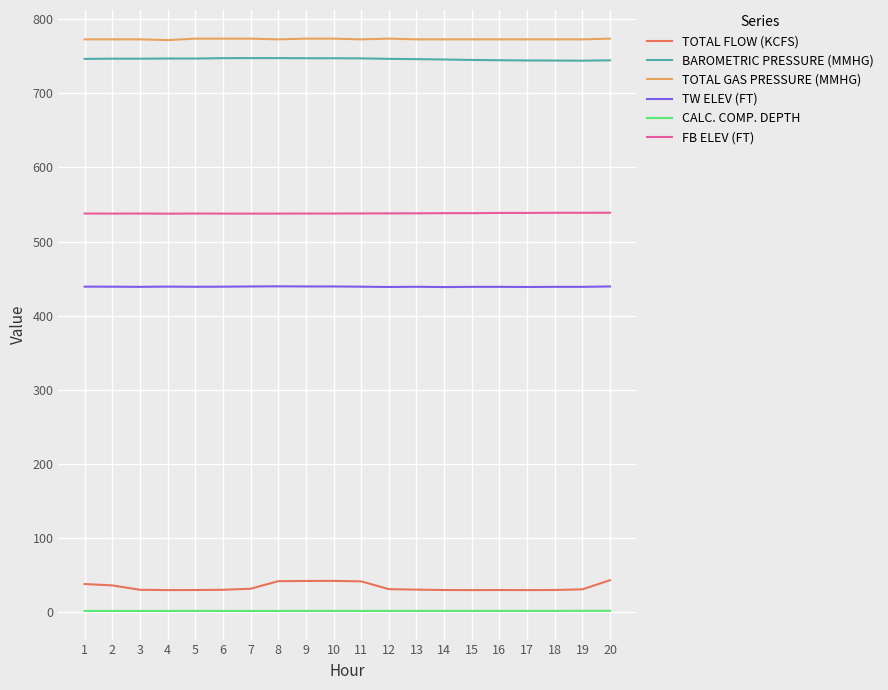

What is the difference between the maximum and minimum values in the TOTAL FLOW (KCFS) series?

13.3